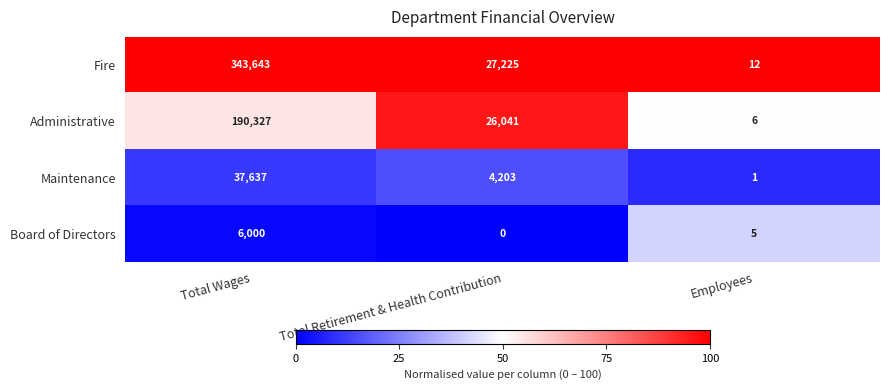

List the series in order of their peak value, lowest first.

Board of Directors, Maintenance, Administrative, Fire